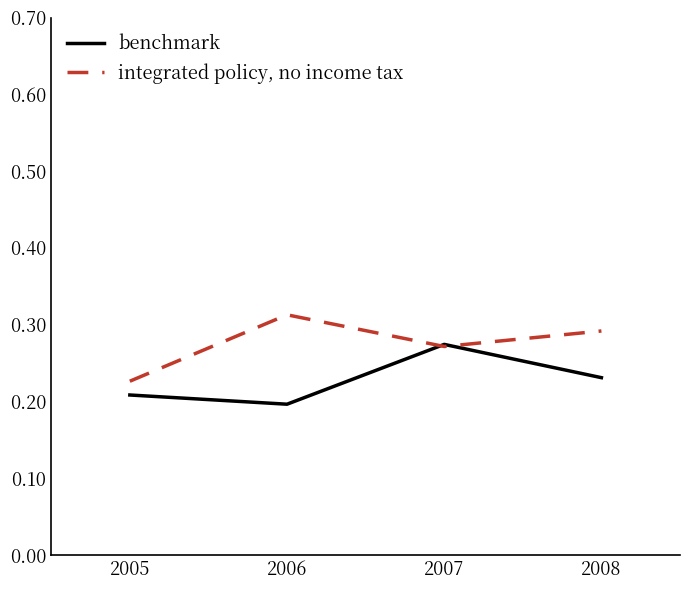

Which category has the lowest value in the integrated policy, no income tax series?

2005